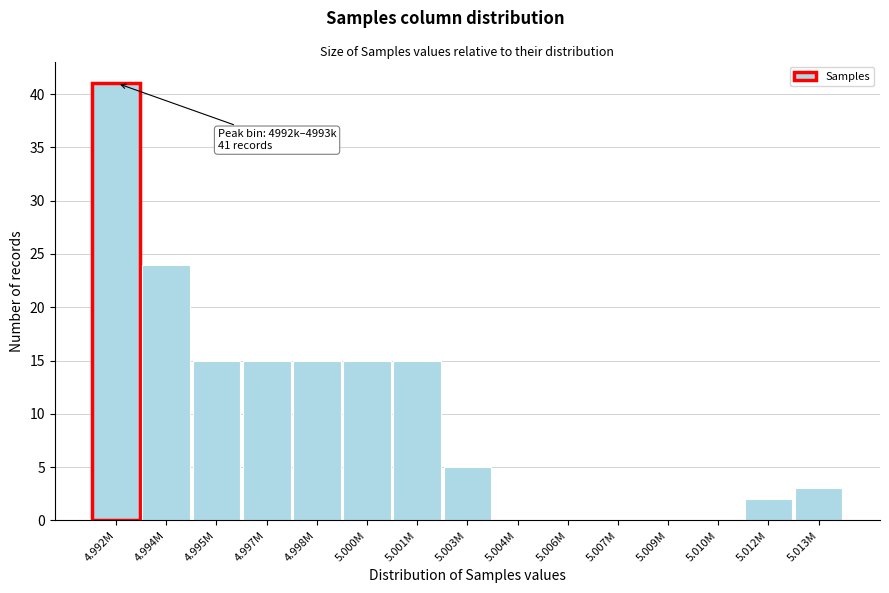

Reading left to right, list all the values displayed in this chart.

4.992M=41	4.994M=24	4.995M=15	4.997M=15	4.998M=15	5.000M=15	5.001M=15	5.003M=5	5.004M=0	5.006M=0	5.007M=0	5.009M=0	5.010M=0	5.012M=2	5.013M=3